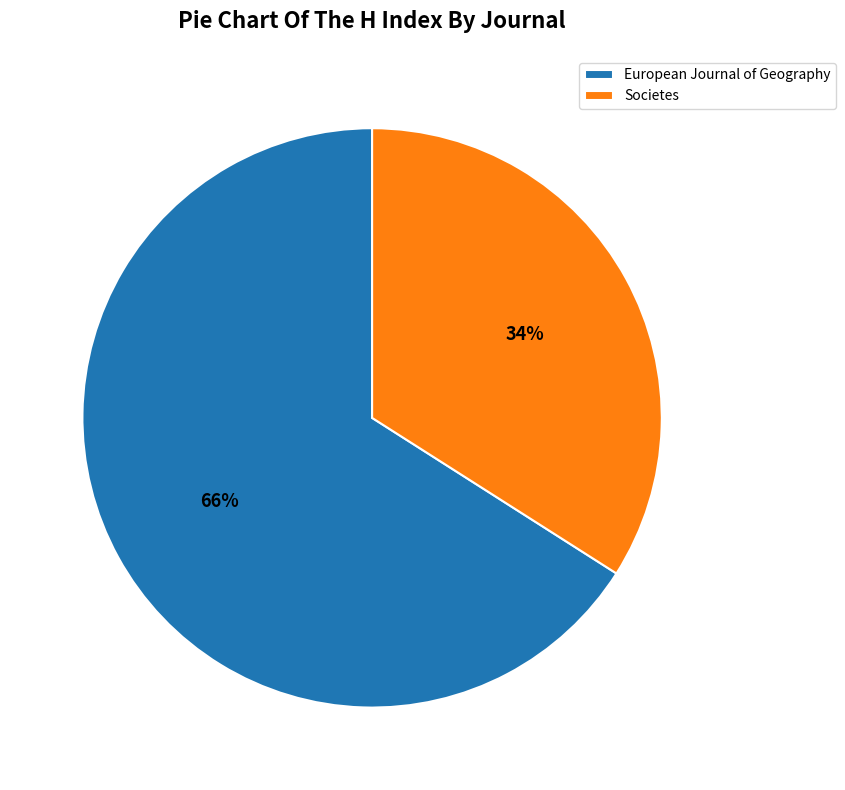

Which slice is the smallest?

Societes